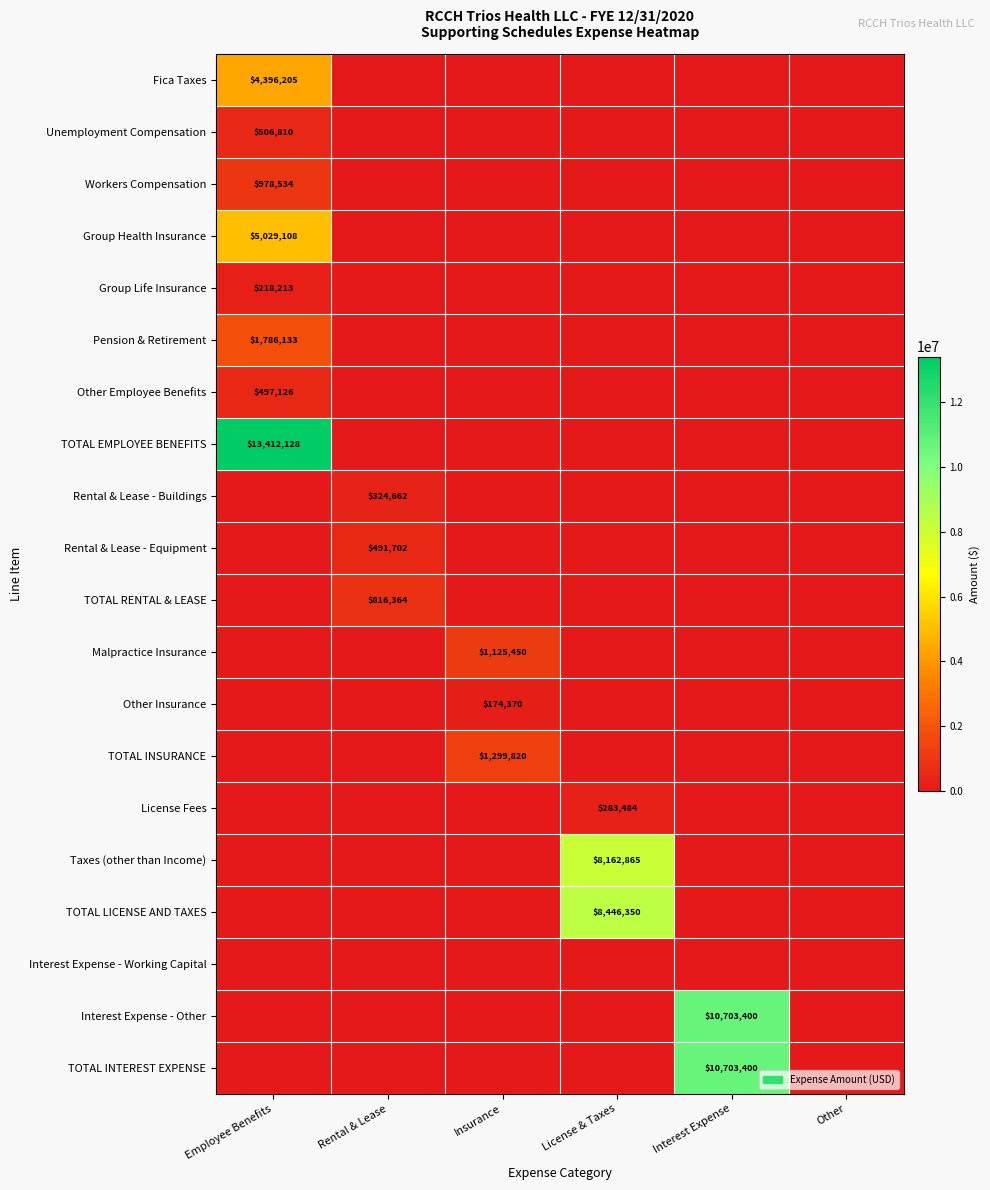

At how many categories does at least one series exceed 2542413?

3